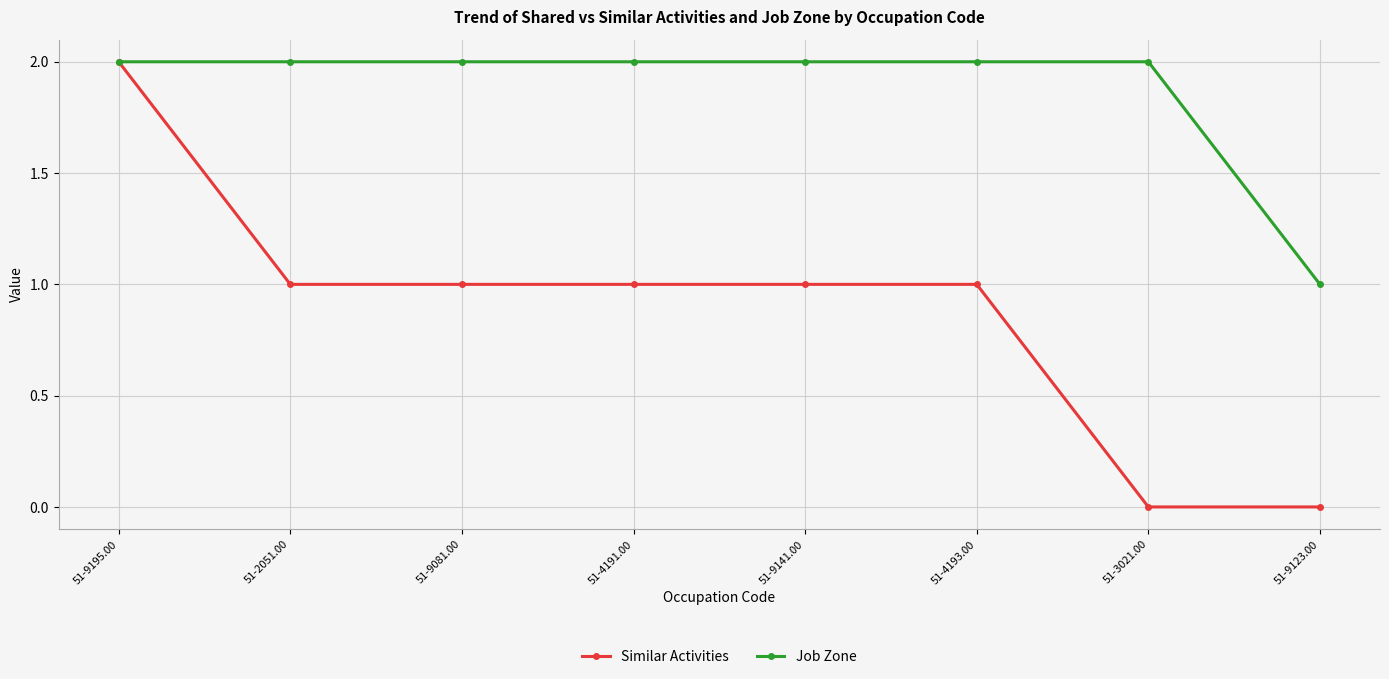

Is this an area chart (filled region under the line)?

No